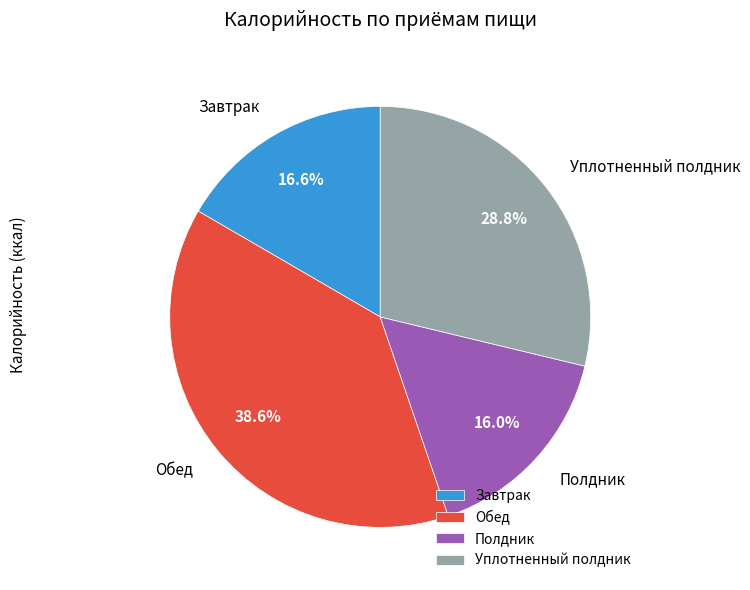

How many slices are in this pie chart?

4